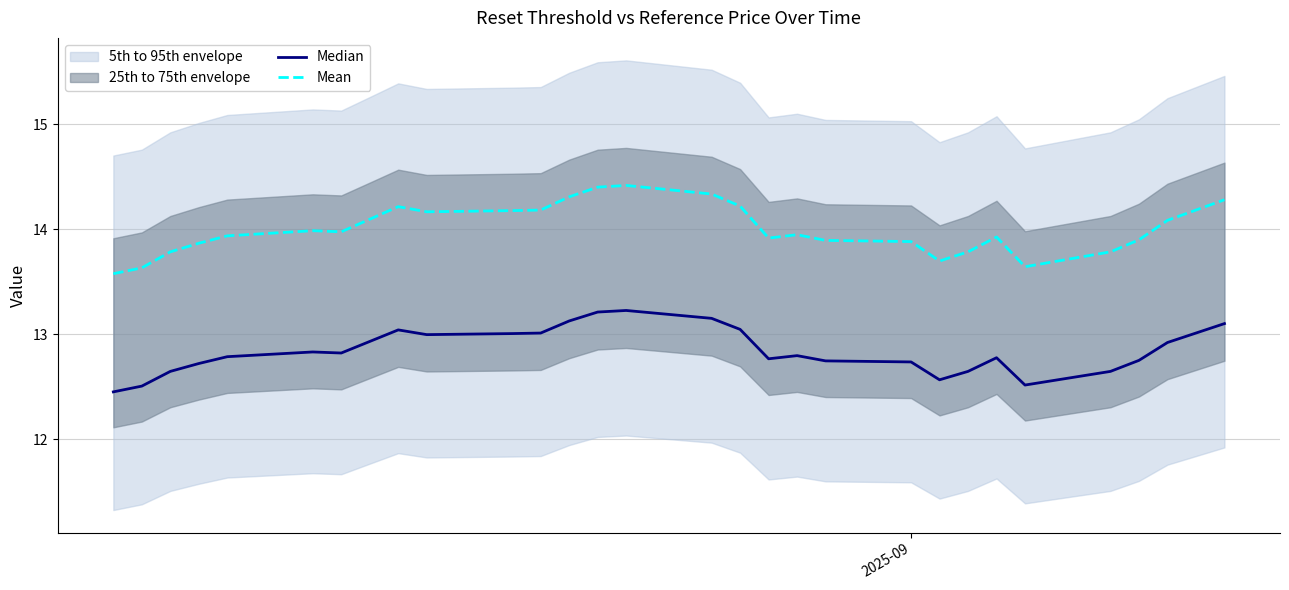

Is it true that Median equals 19.2 at 3?

False